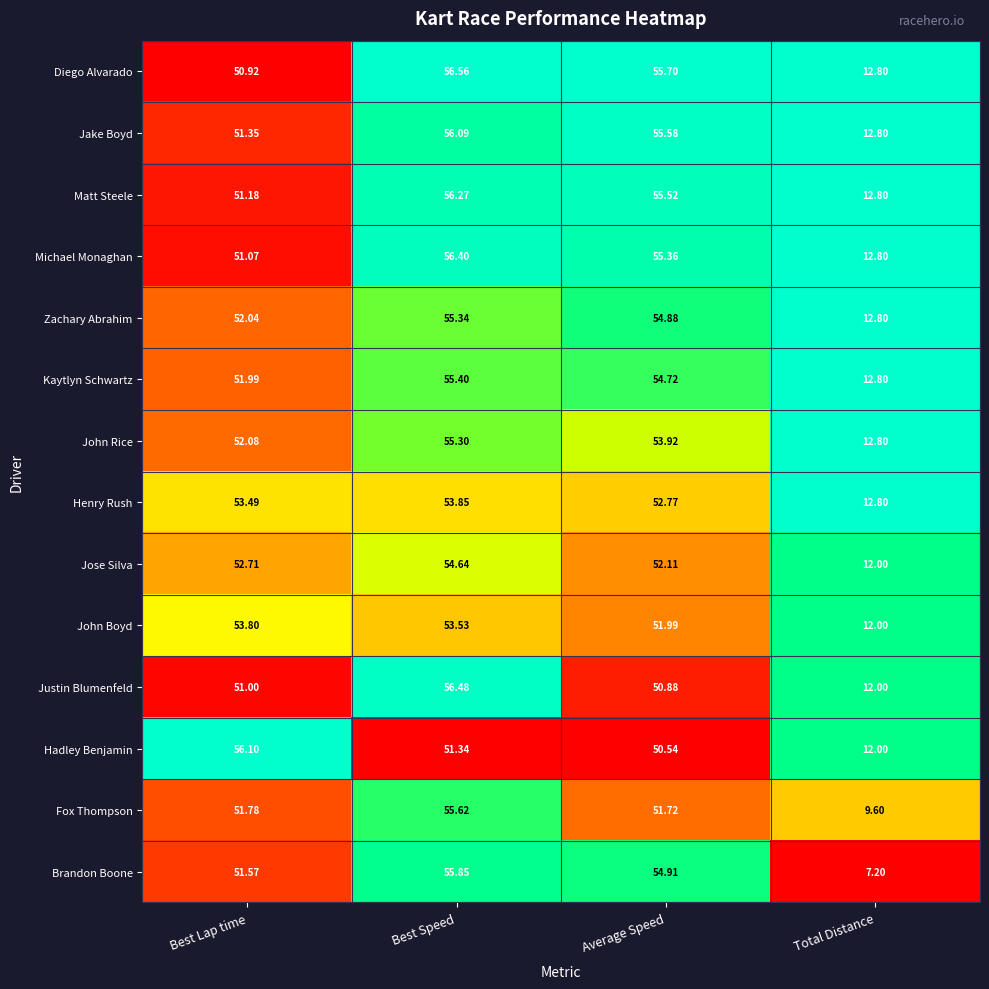

Where does the John Rice series first go above 53?

Best Speed